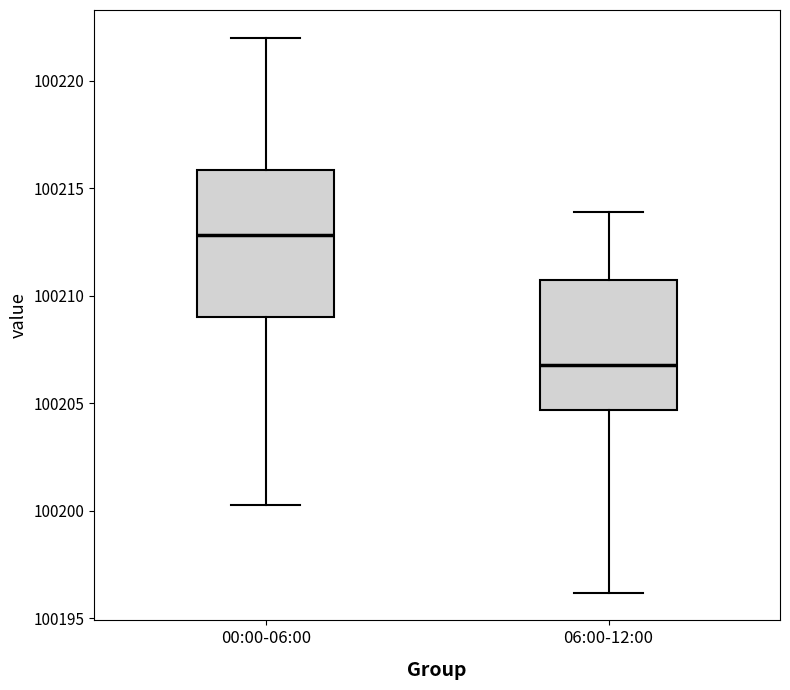

Reading left to right, read every box against the y-axis: the position of its median line, the range the box covers, and the ends of its whiskers. The values are not printed on the chart, so give them approximately, as read against the axis.

00:00-06:00: median 100213.0, box 100209.0 to 100216.0, whiskers 100200.5 to 100222.0
06:00-12:00: median 100207.0, box 100204.5 to 100211.0, whiskers 100196.0 to 100214.0